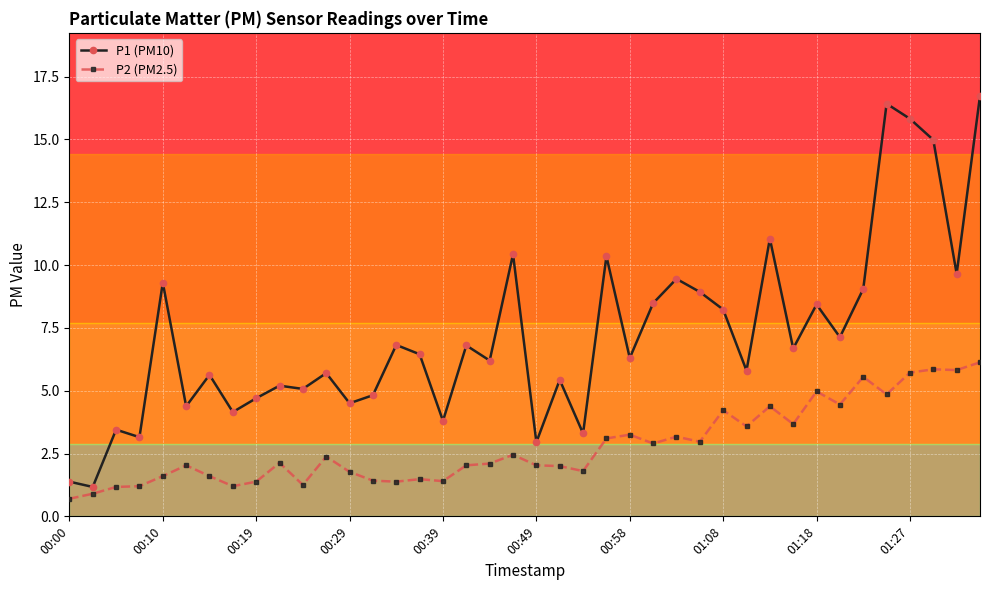

Rank the series by their average value, from highest to lowest.

P1 (PM10), P2 (PM2.5)